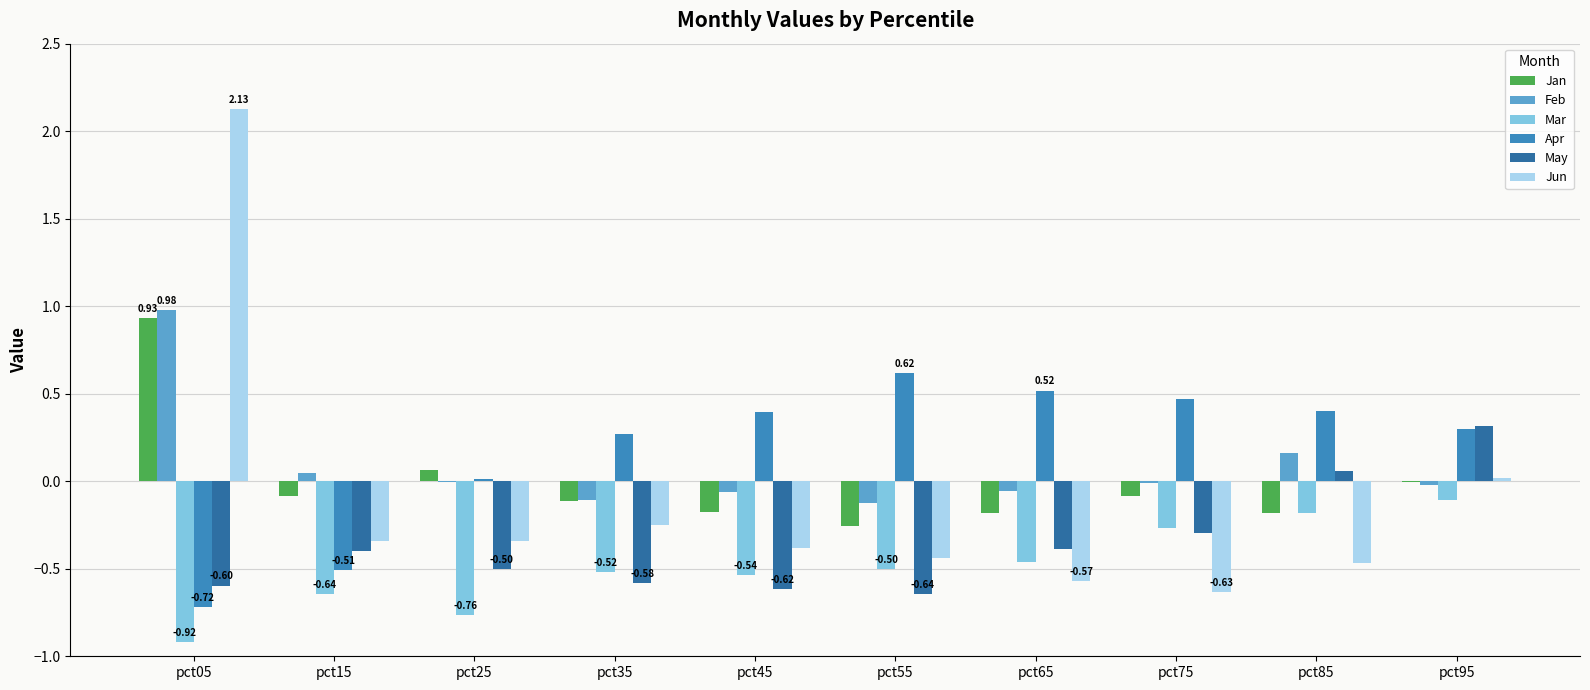

Does the chart contain stacked bars?

No